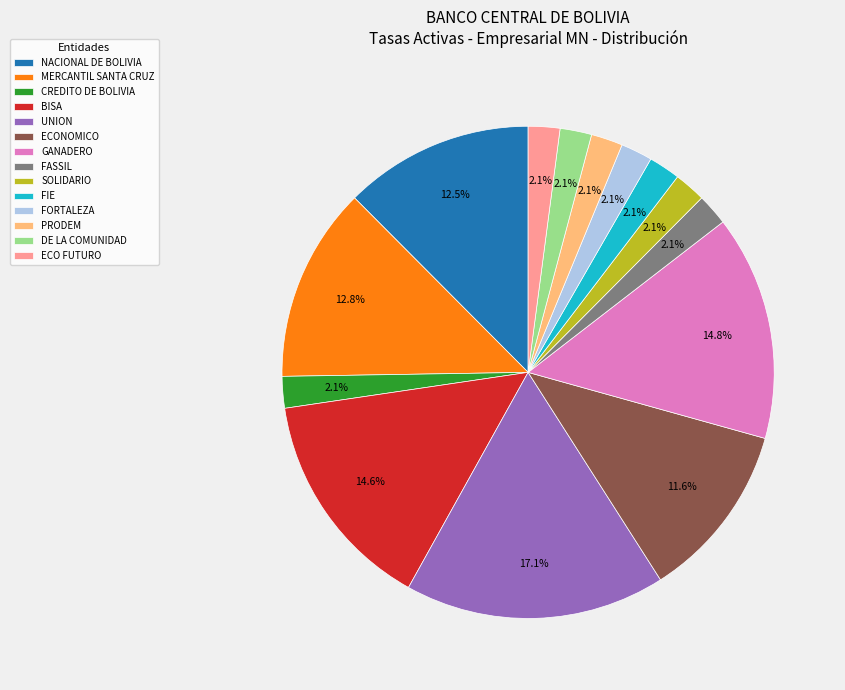

Do PRODEM and SOLIDARIO together represent more than half of the pie?

No